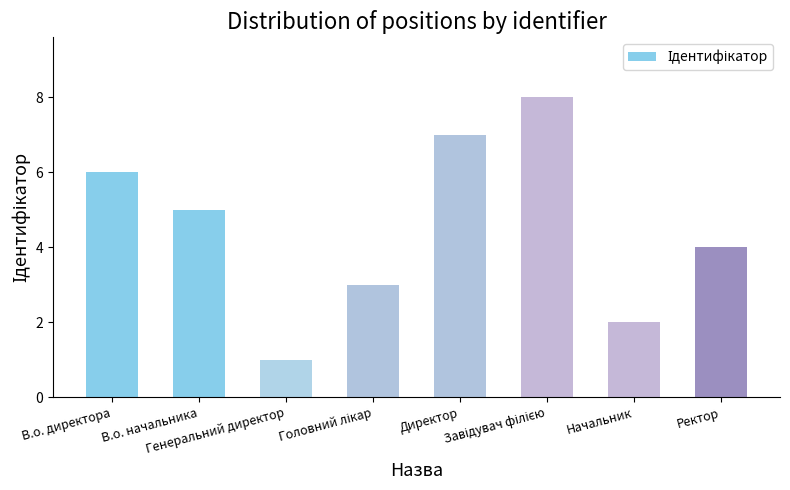

What is the sum of all values?

36